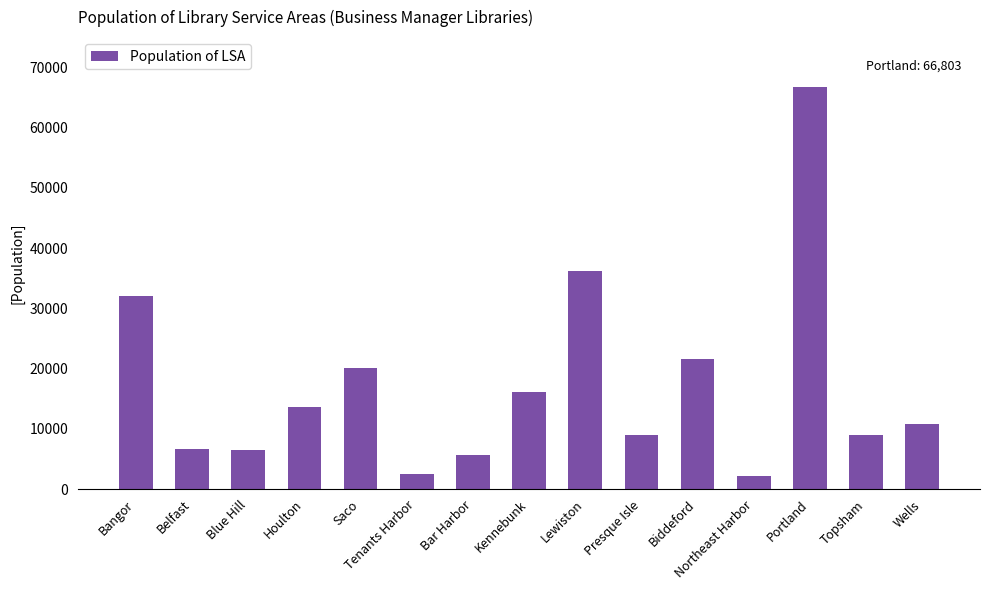

At which category does the chart reach its peak across all series?

Portland